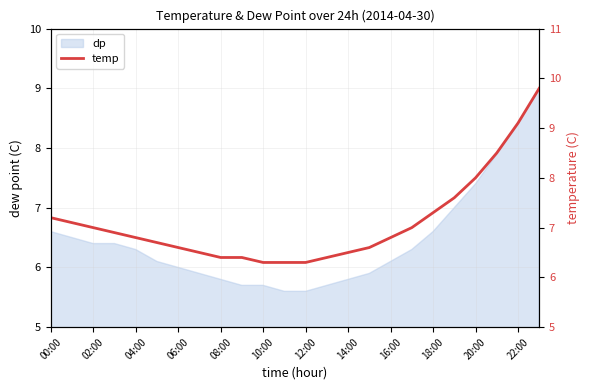

List the labels in order of value, largest first.

23, 22, 21, 20, 19, 18, 00:00, 02:00, 04:00, 17, 06:00, 08:00, 16, 10:00, 12:00, 15, 14:00, 14, 16:00, 18:00, 13, 20:00, 22:00, 12